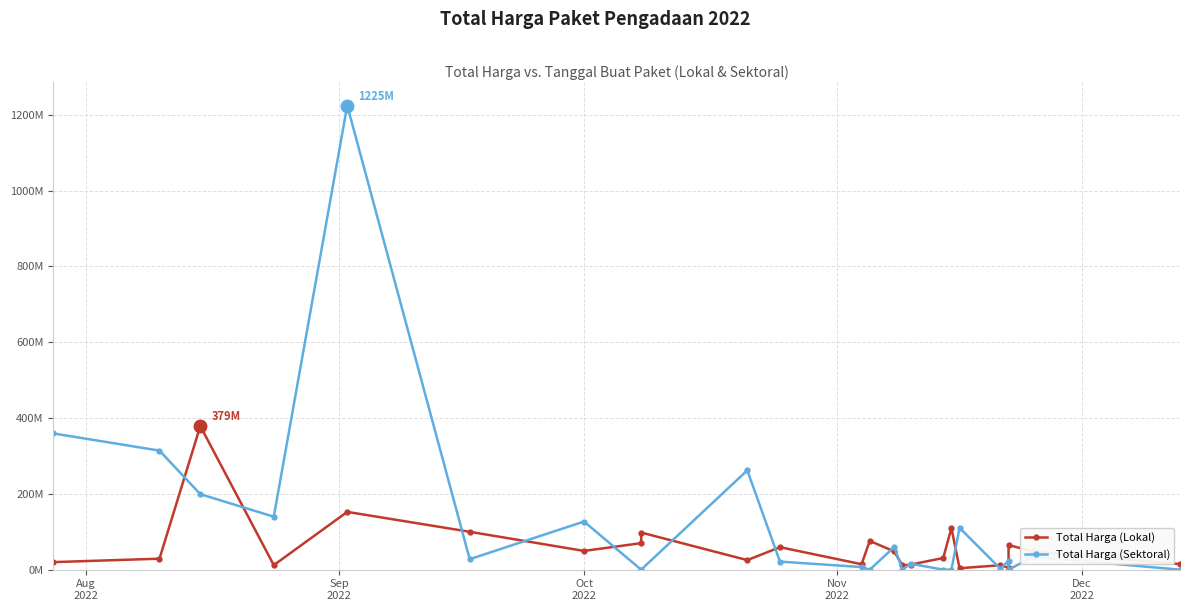

How many distinct data groups are displayed?

2